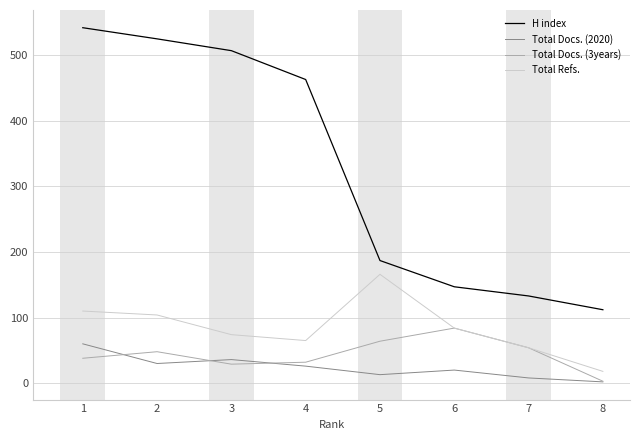

Which series has the largest total across all categories?

H index